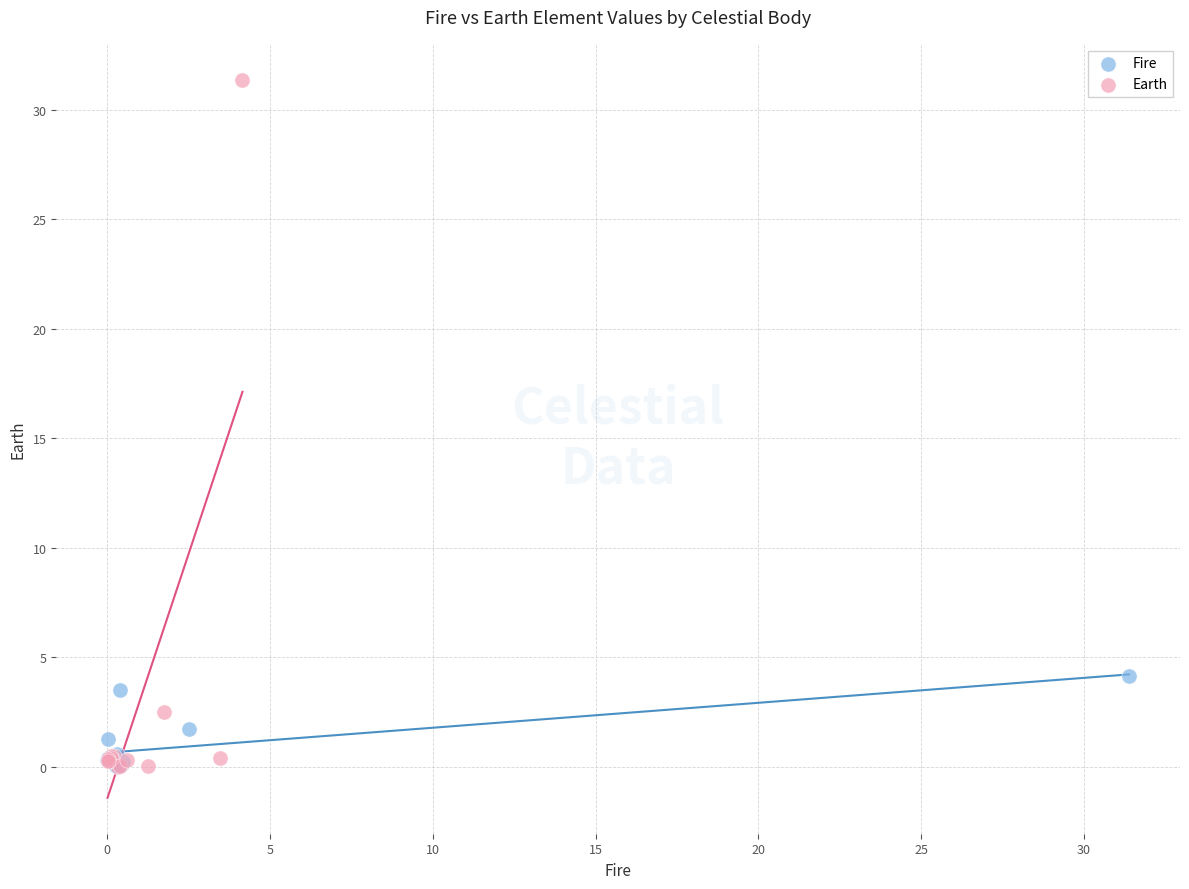

Which series contains the highest Y value?

Earth